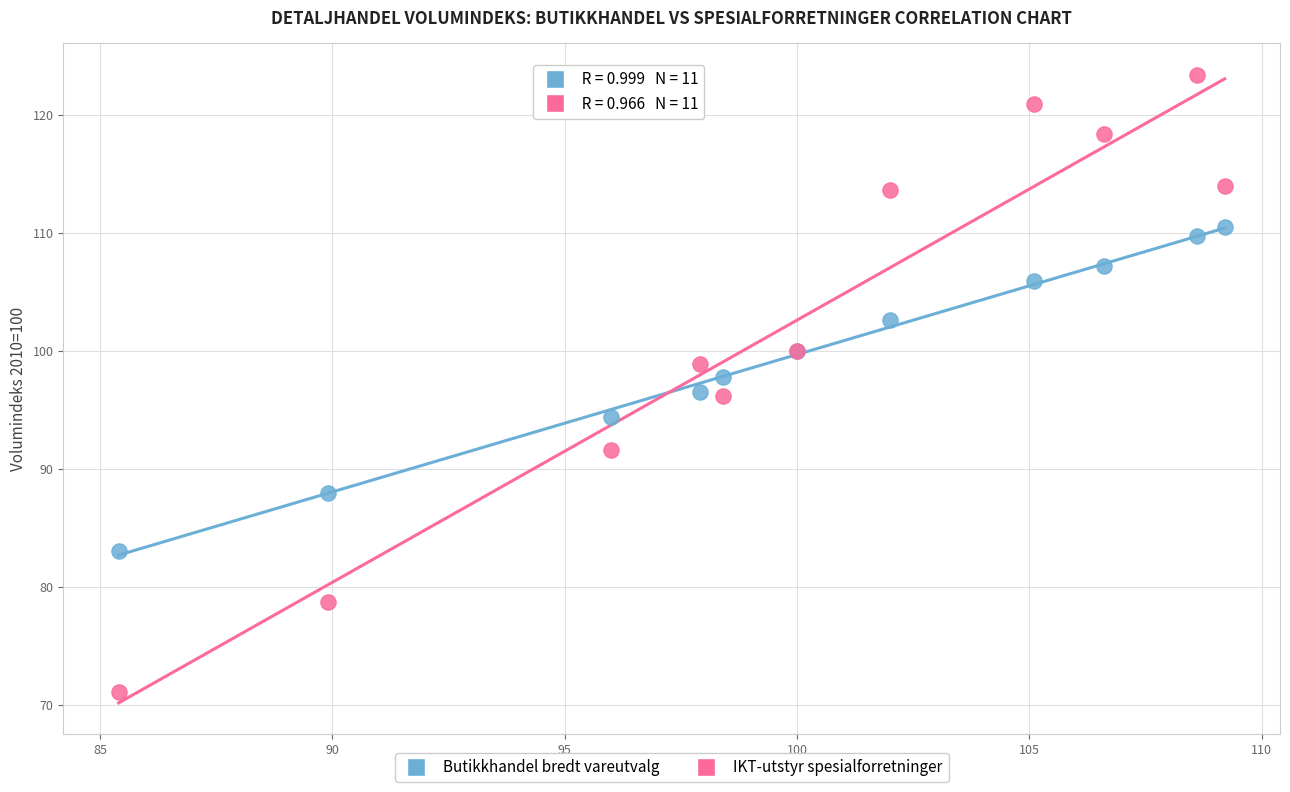

Which series has the largest Y range (max minus min)?

IKT-utstyr spesialforretninger